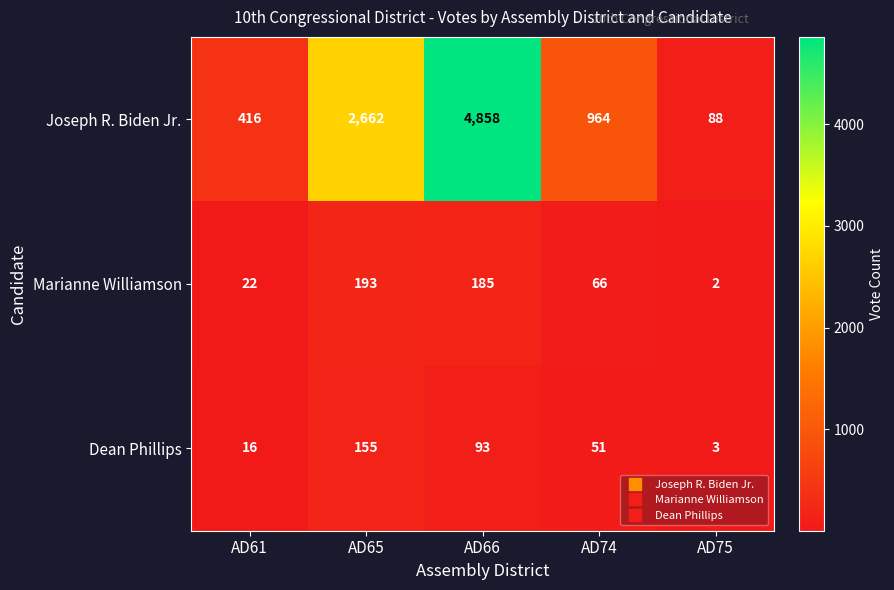

Reading right to left, what are all the values shown in this chart?

Joseph R. Biden Jr.: AD75=88	AD74=964	AD66=4858	AD65=2662	AD61=416
Marianne Williamson: AD75=2	AD74=66	AD66=185	AD65=193	AD61=22
Dean Phillips: AD75=3	AD74=51	AD66=93	AD65=155	AD61=16